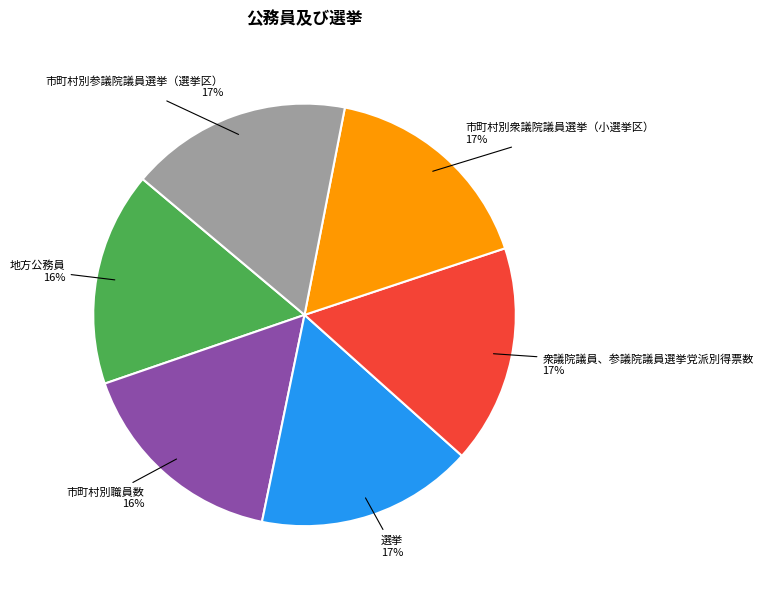

To the nearest percent, what portion does 市町村別衆議院議員選挙（小選挙区） represent?

17%